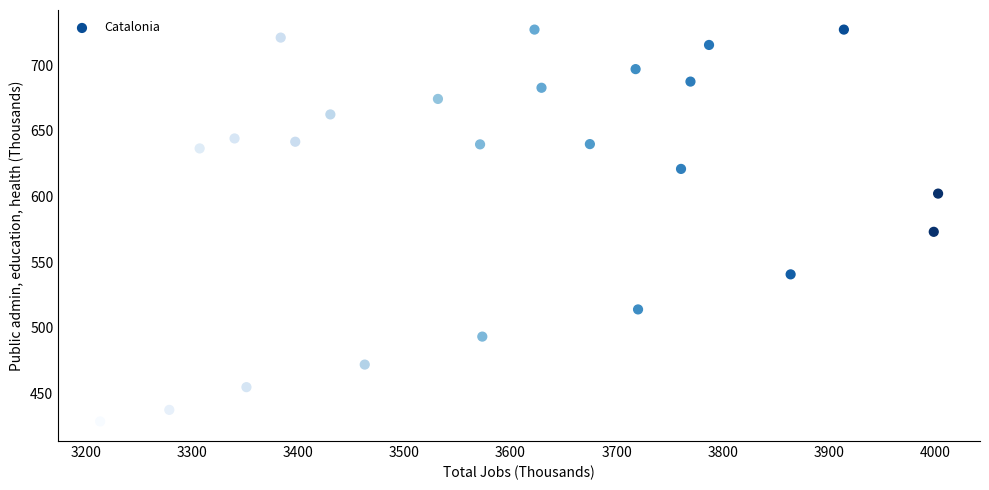

What Y value in the scatter plot is closest to 578?

573.2